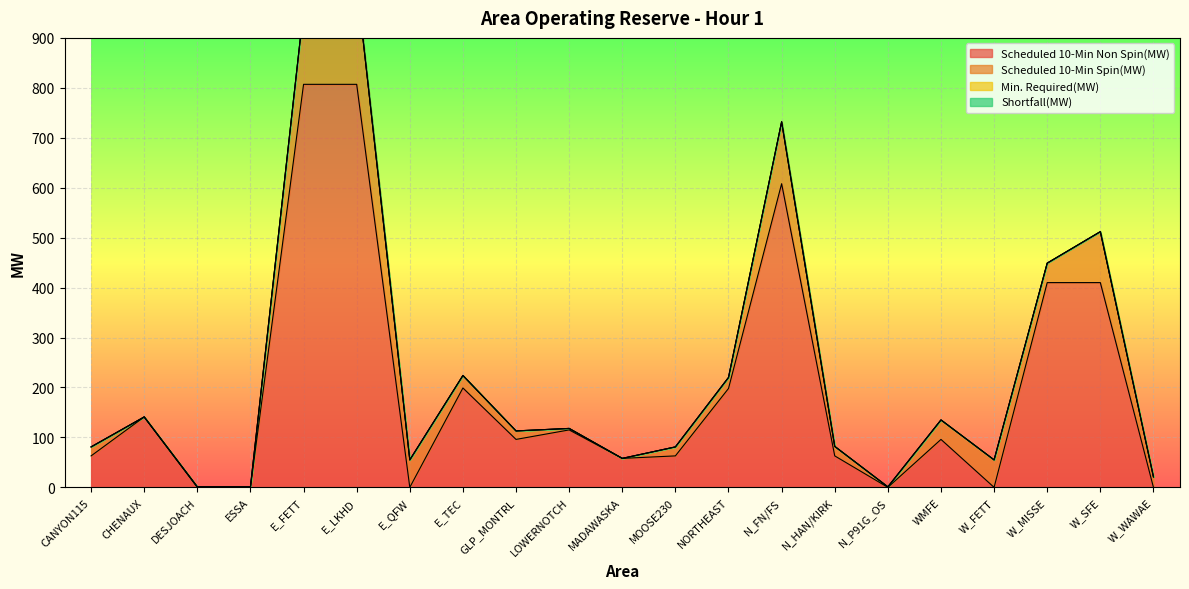

Between WMFE and NORTHEAST, which is larger?

NORTHEAST